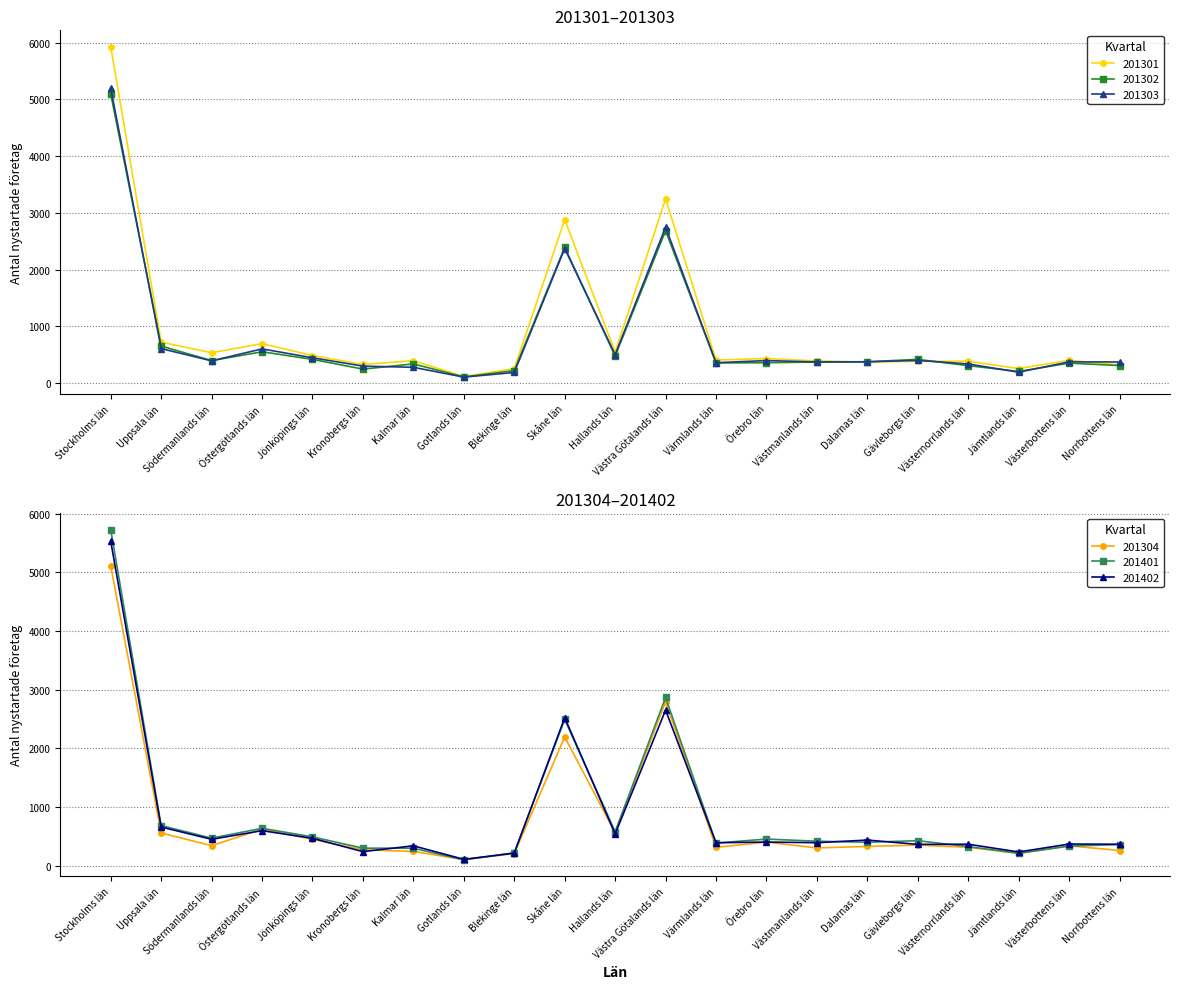

Which series has the largest total across all categories?

201301